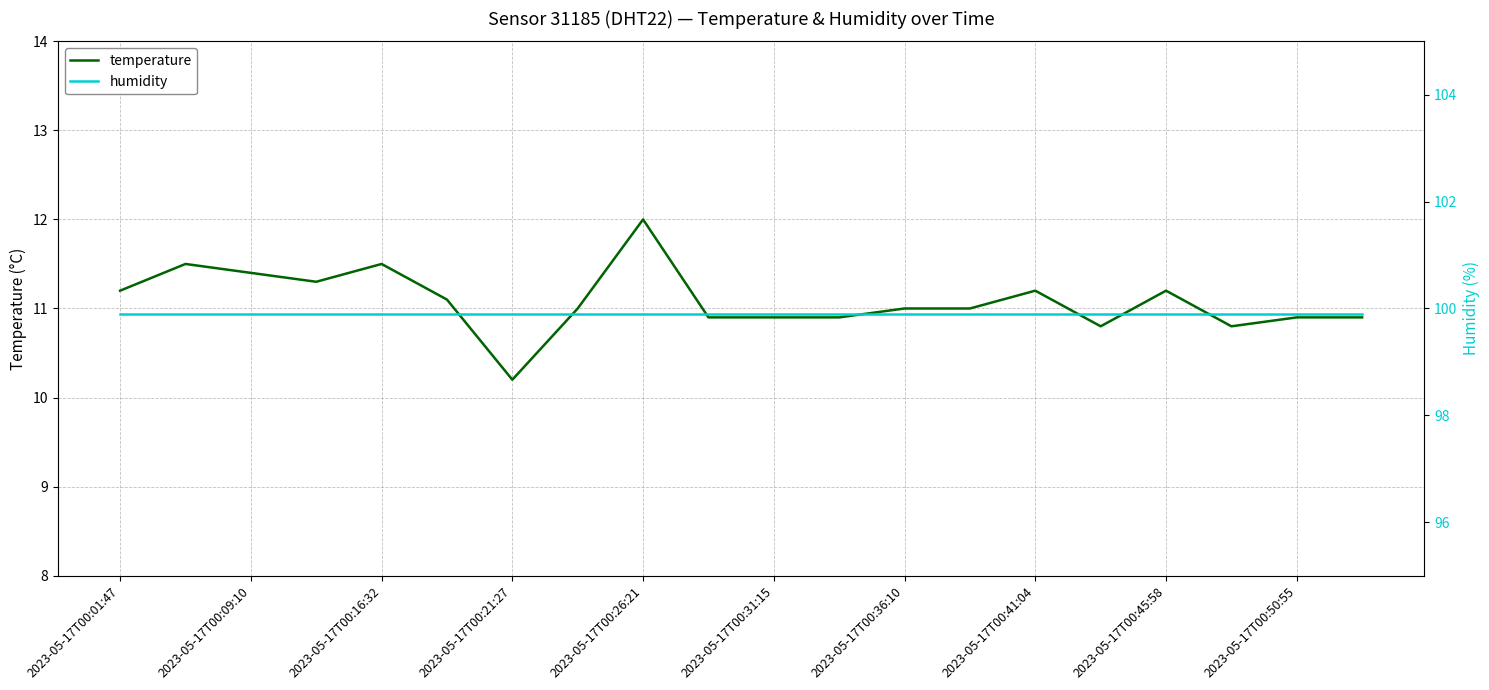

At which label does humidity reach its minimum?

2023-05-17T00:01:47